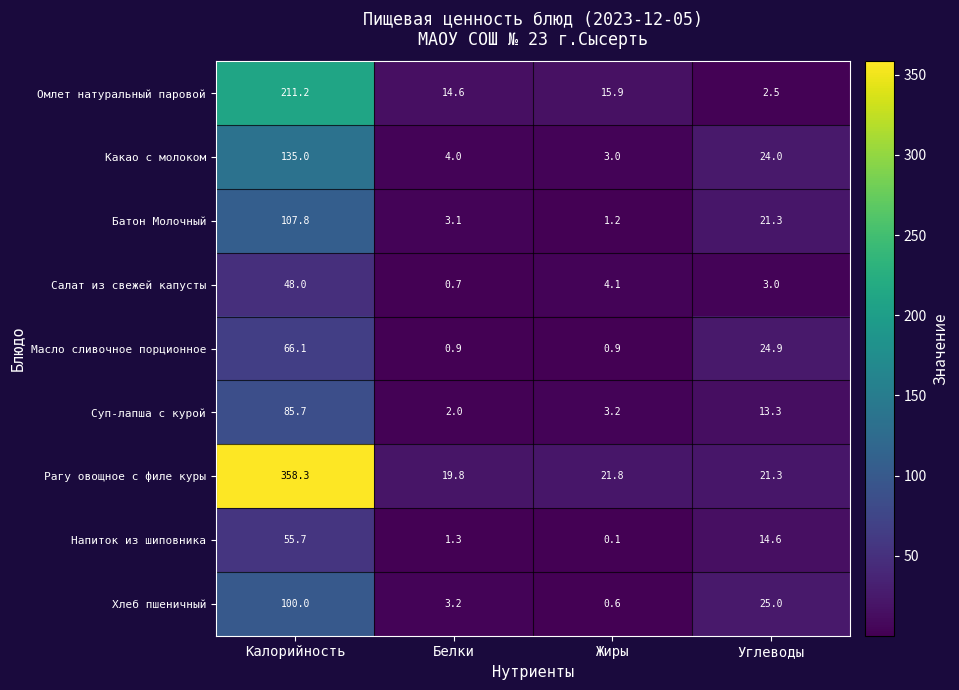

What is the total value across all series at Жиры?

50.8